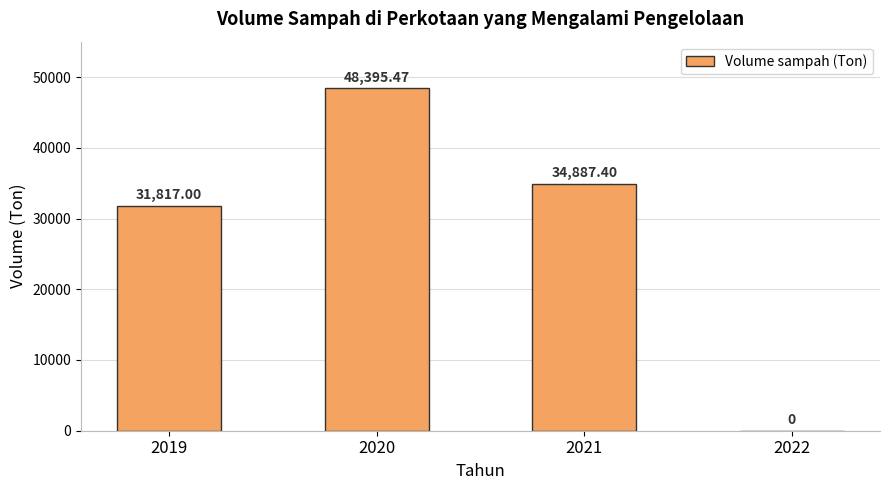

Count the number of values greater than 34887.

2